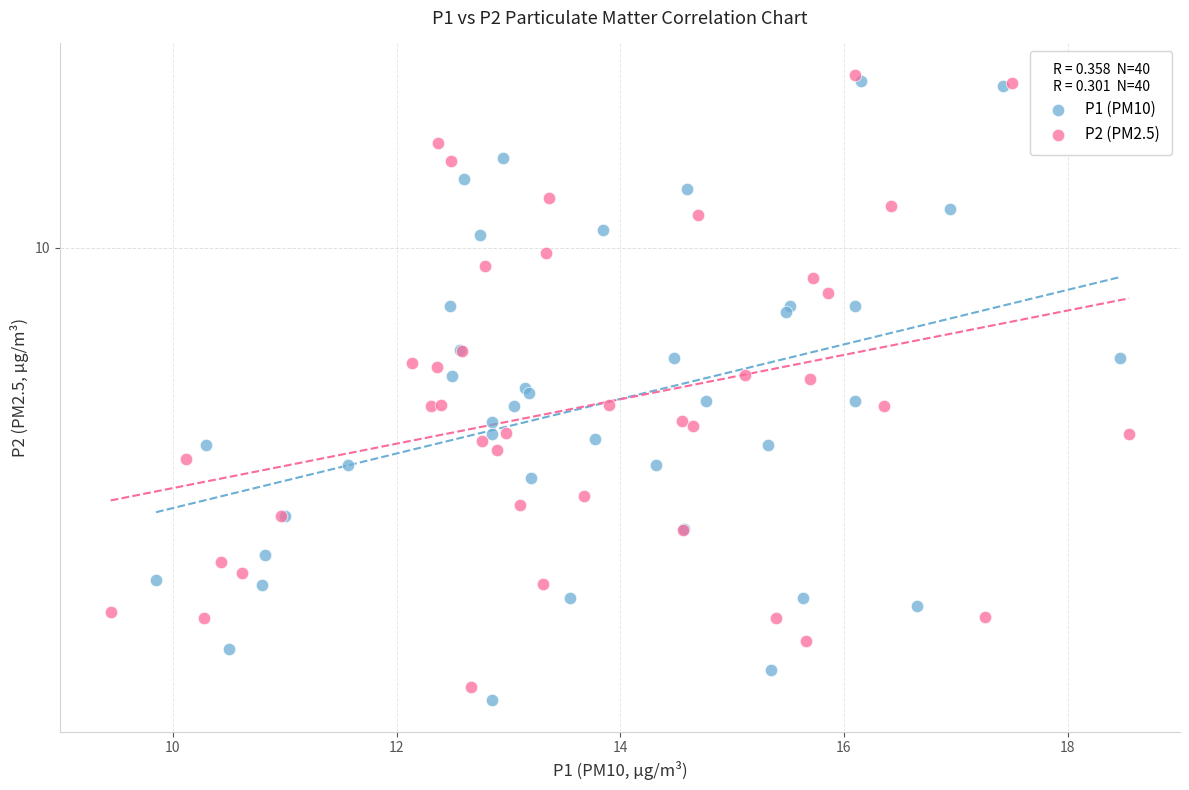

What are all the series names shown in the legend?

P1 (PM10), P2 (PM2.5)